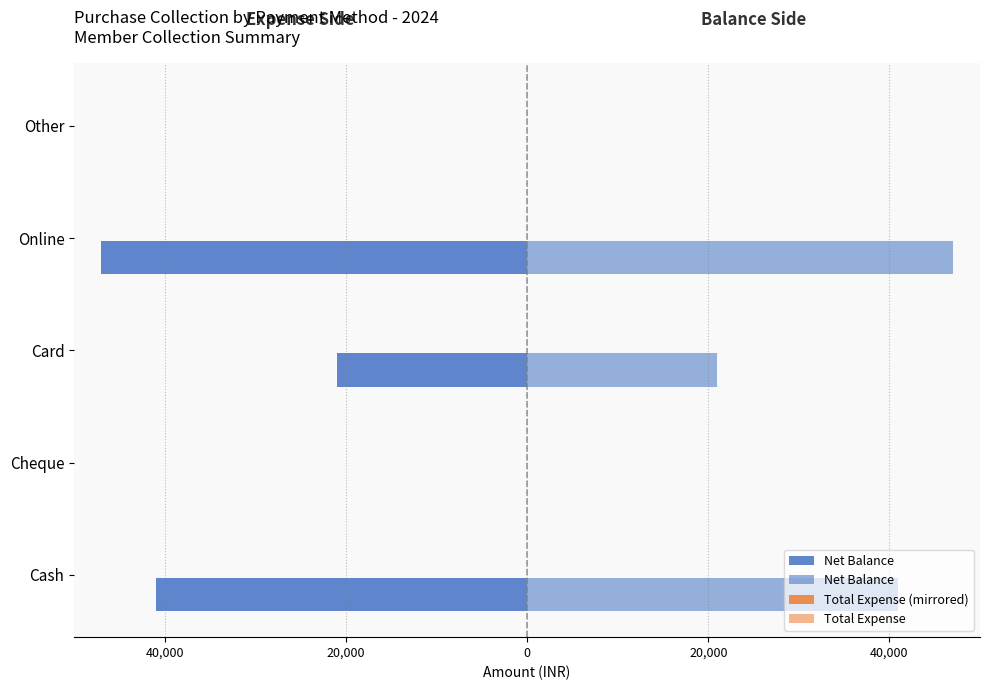

What is the highest value of the Total Expense (mirrored) series?

0.3